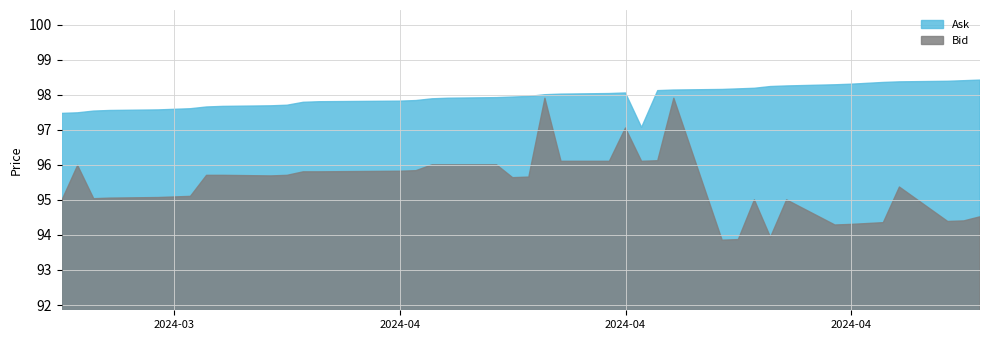

In Ask, how many points are higher than both neighbors (excluding endpoints)?

1